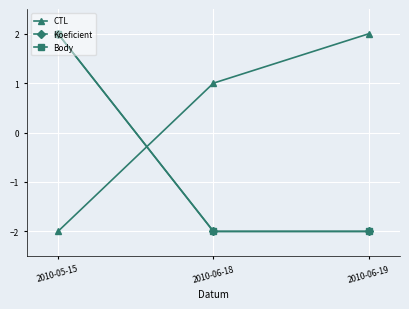

How many lines are shown in the chart?

3